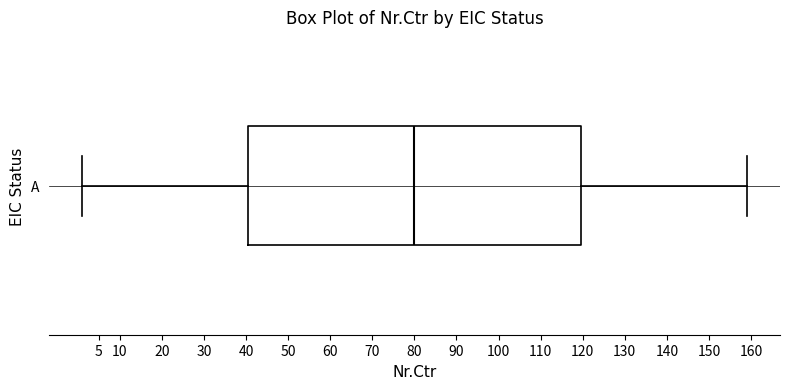

Read this box plot against the x-axis: the position of the median line, the range covered by the box, and the ends of both whiskers. The values are not printed on the chart, so give them approximately, as read against the axis.

median 80.0, box 40.5 to 119.5, whiskers 1.0 to 159.0